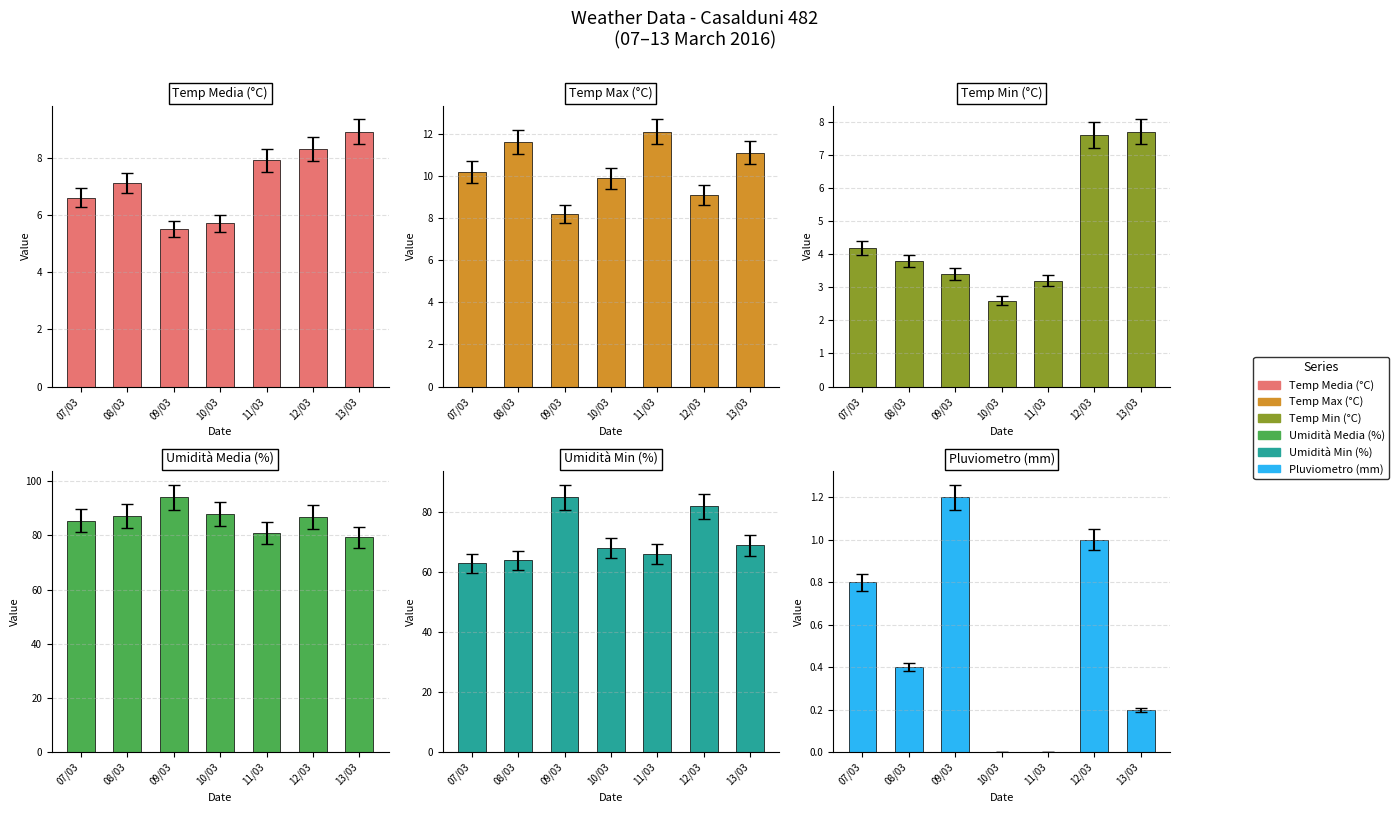

Which category has the lowest value in the Pluviometro (mm) series?

10/03